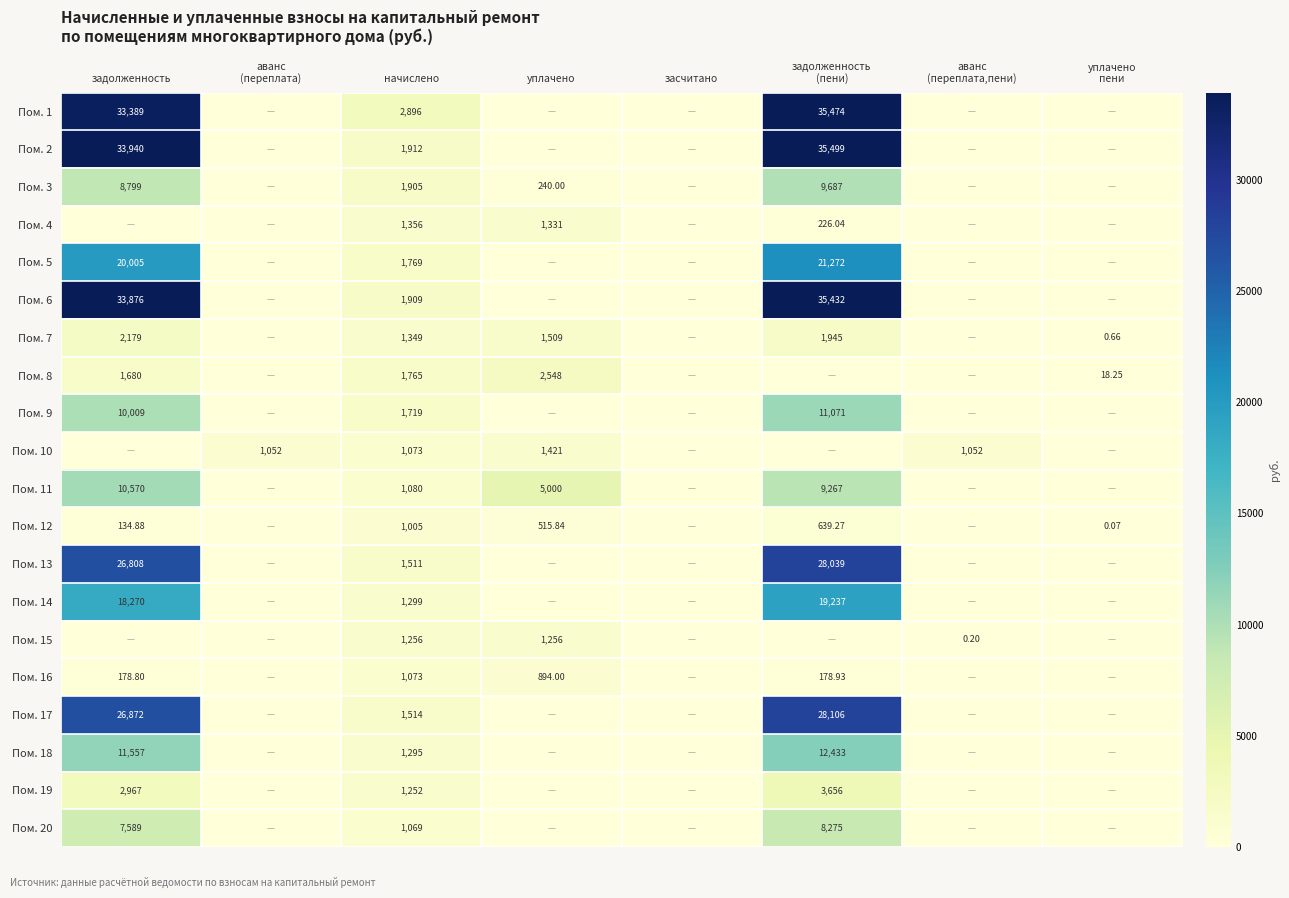

The Пом. 10 series shows 1397.7 at начислено. True or false?

False